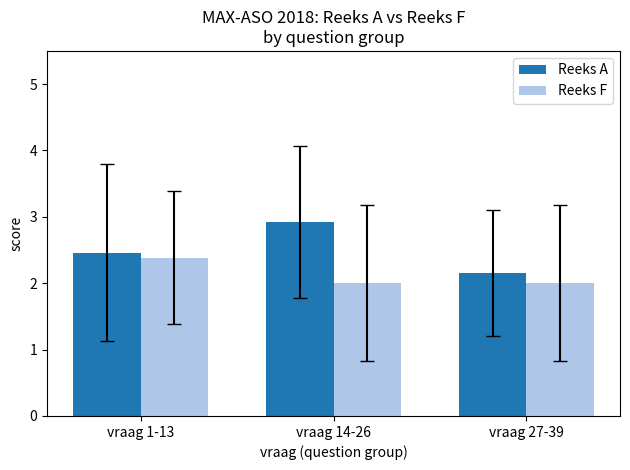

What are all the series names shown in the legend?

Reeks A, Reeks F